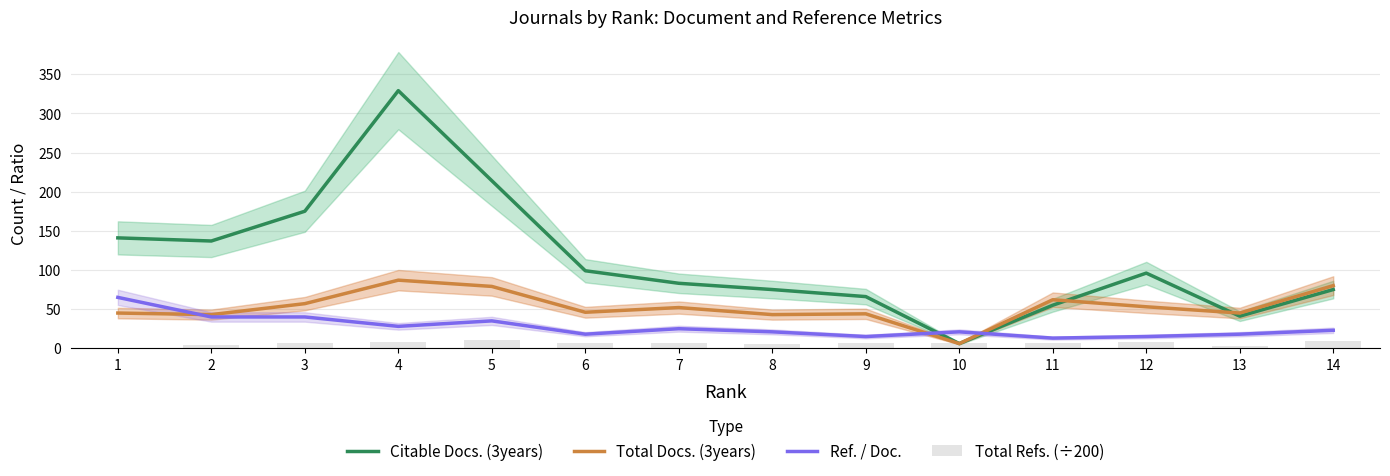

At which label does Citable Docs. (3years) first exceed 96?

1